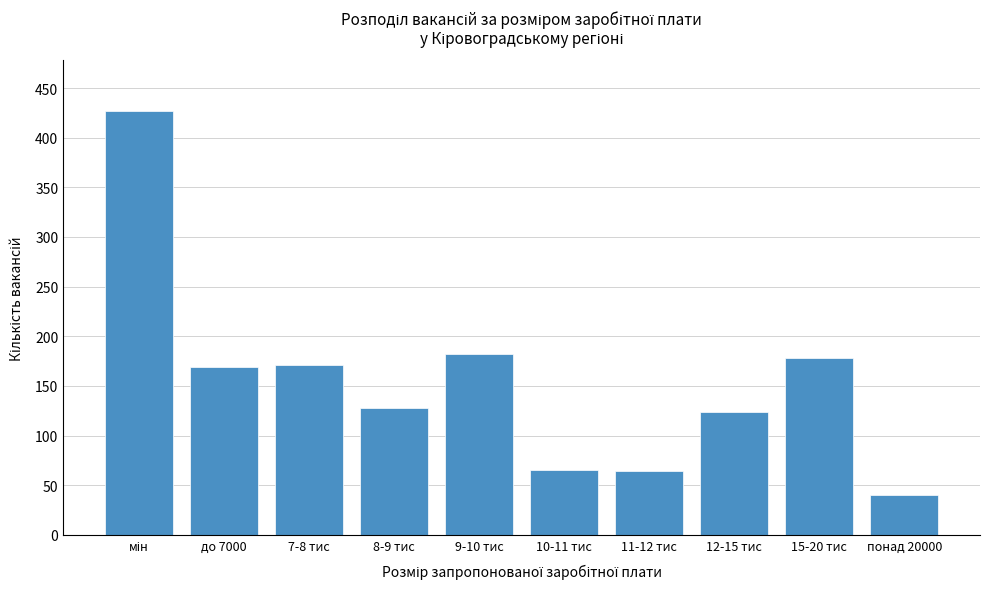

What is the label of the 5th bar from the left?

9-10 тис